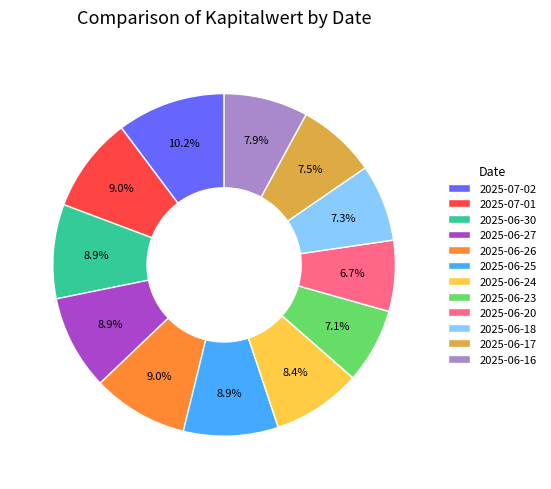

How many segments does this pie chart have?

12